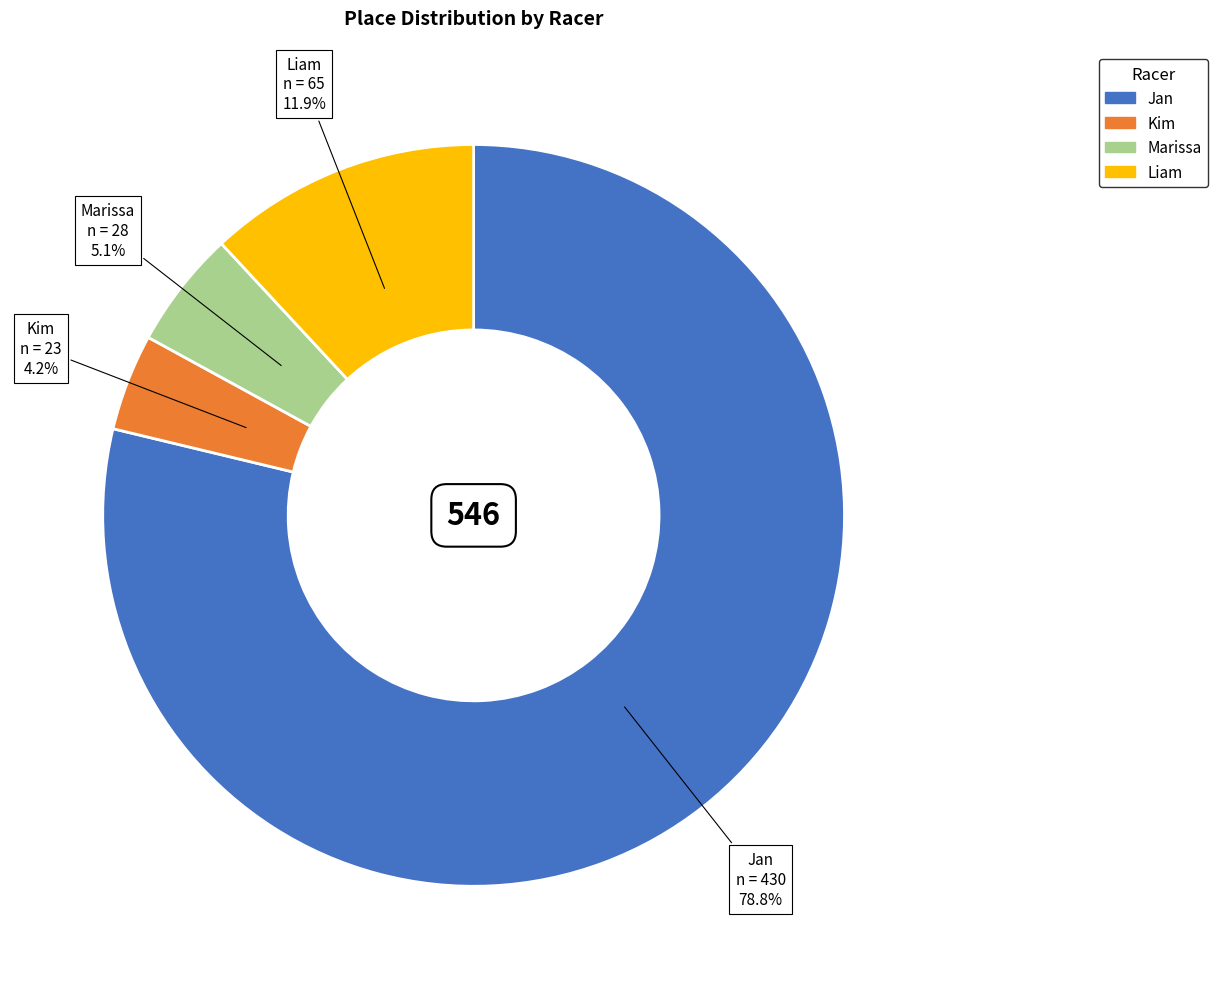

What percentage is the Marissa slice, to the nearest percent?

5%